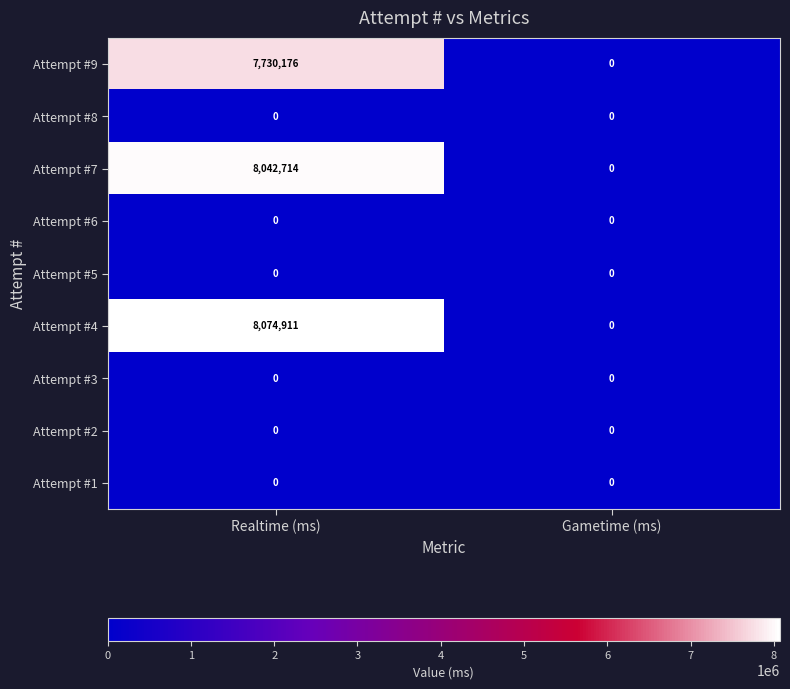

Which series has the largest range (max minus min)?

Attempt #4